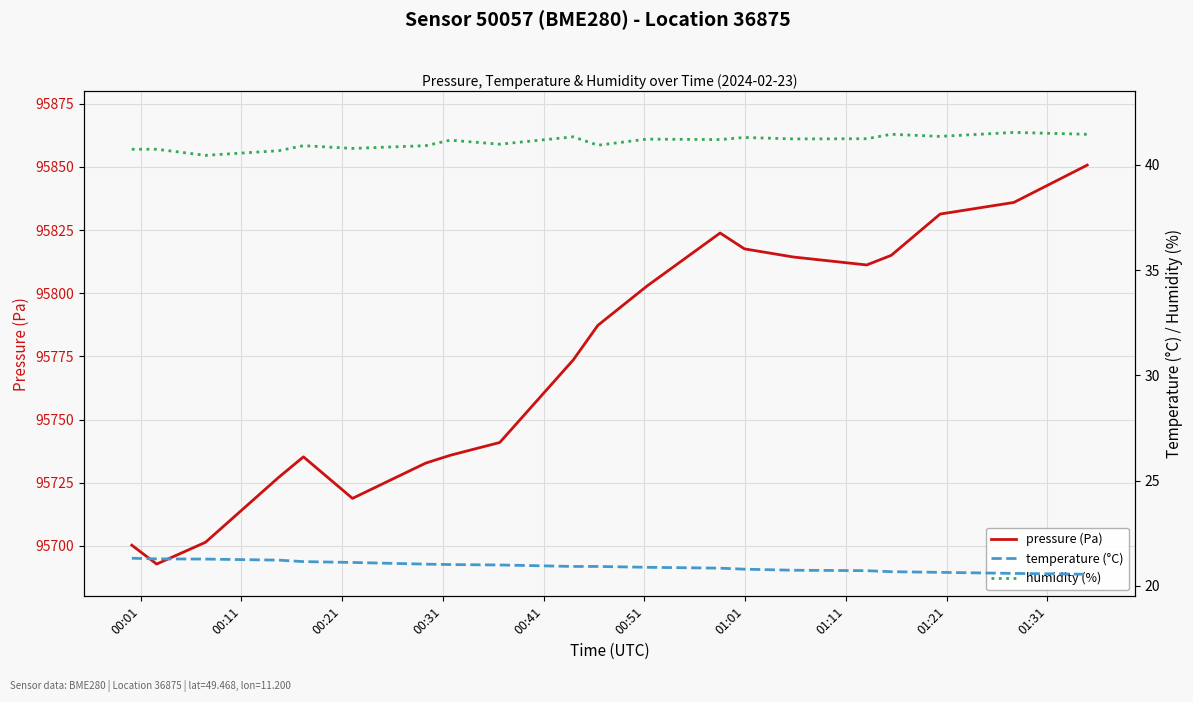

What is the lowest value of the pressure (Pa) series?

95692.8